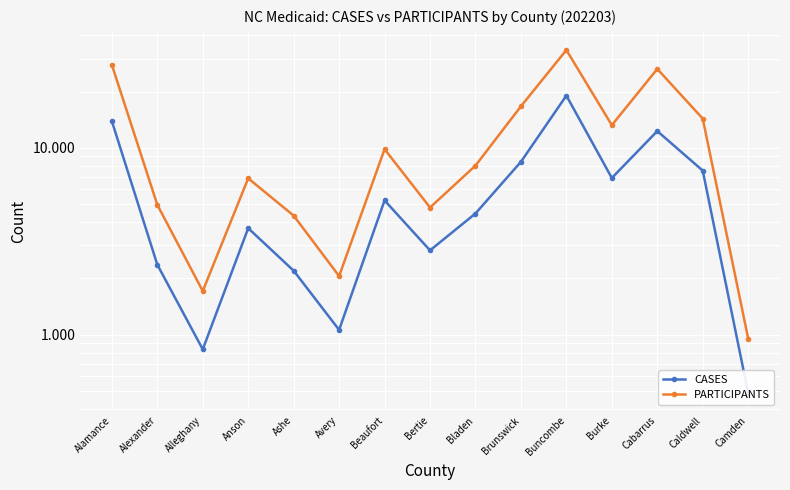

At how many categories does at least one series exceed 12633?

6